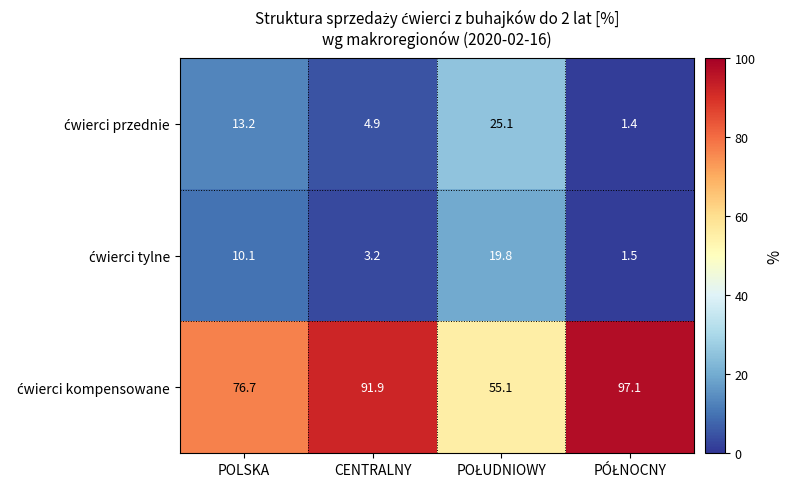

What is the total value across all series at POLSKA?

100.0